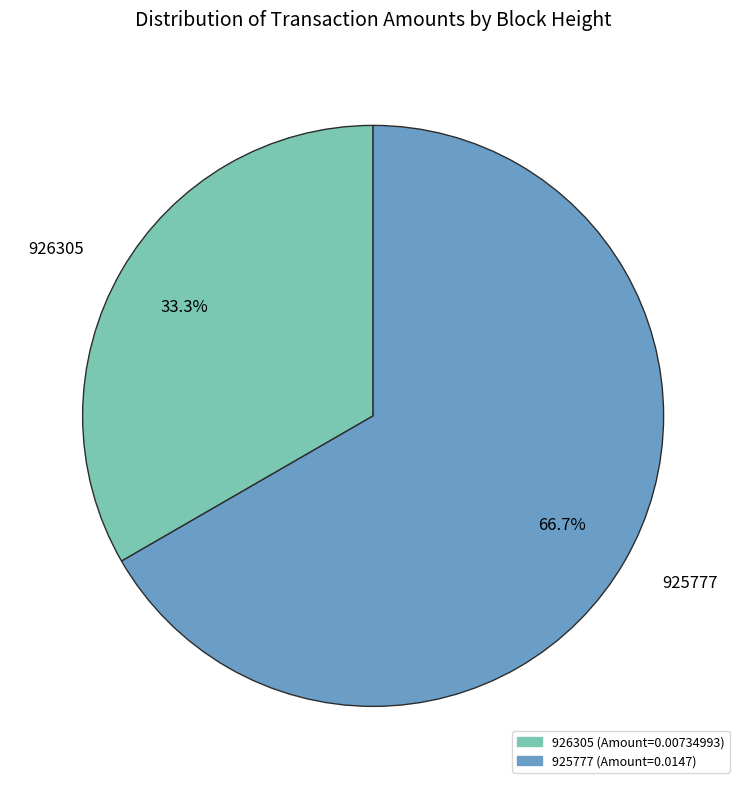

The 926305 slice represents 25% of the pie. True or false?

False